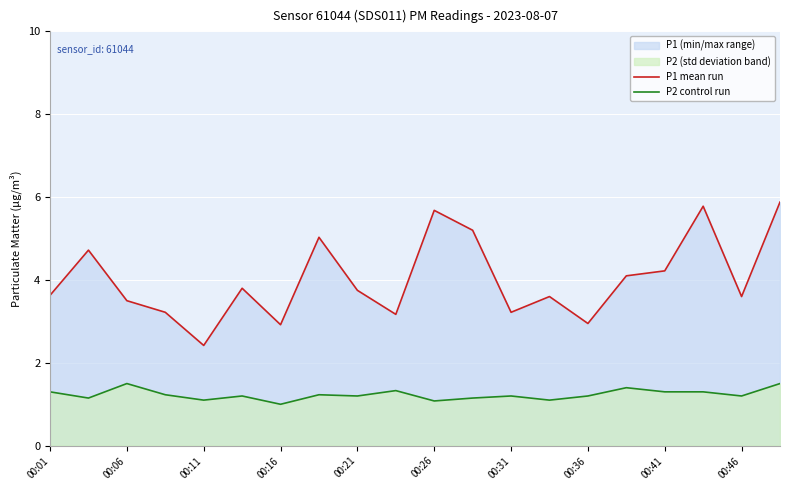

How many P2 control run values are between 1 and 2?

20